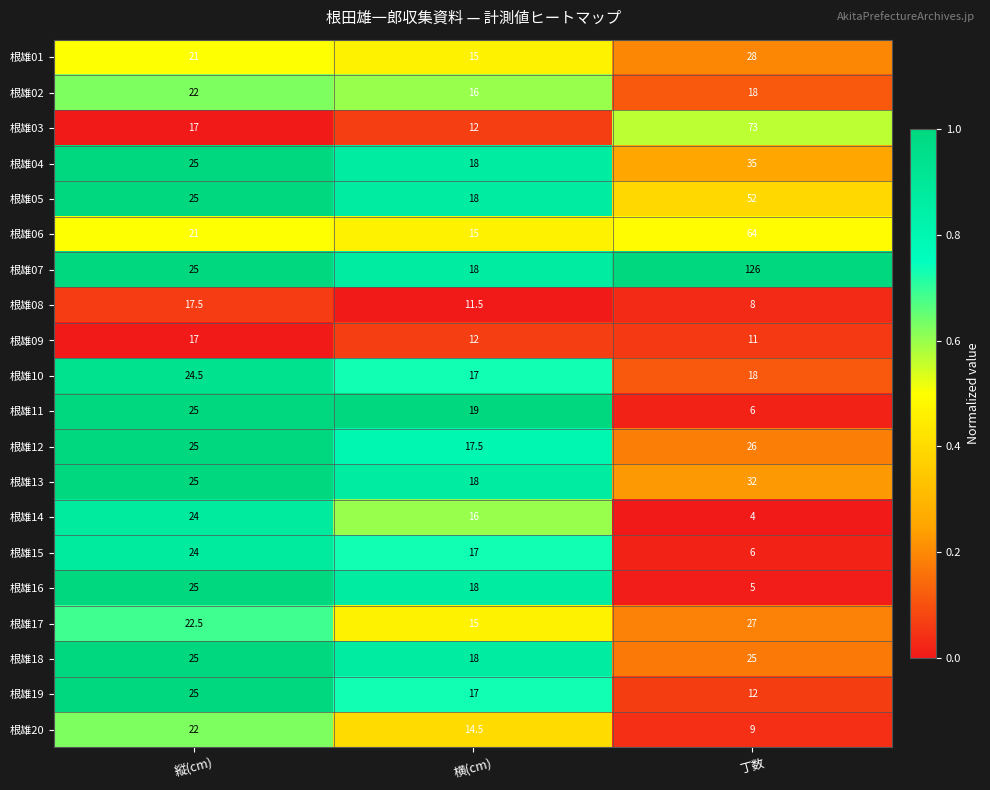

At which label does 根雄15 reach its peak?

縦(cm)